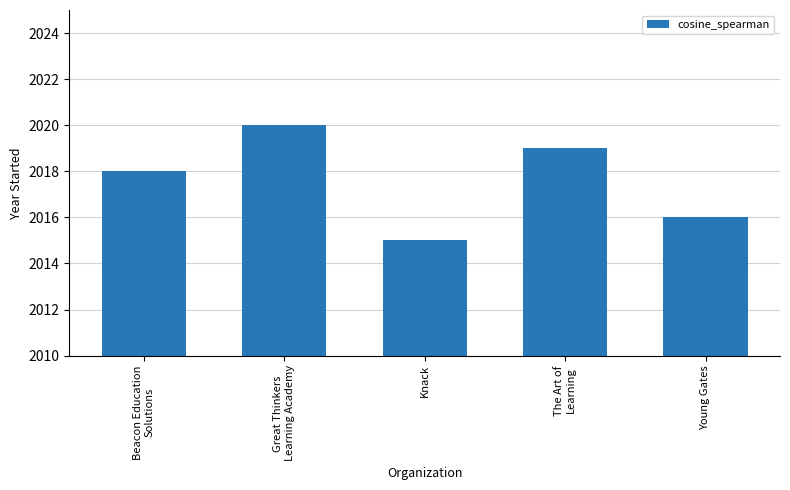

What is the difference between the maximum and minimum values?

5